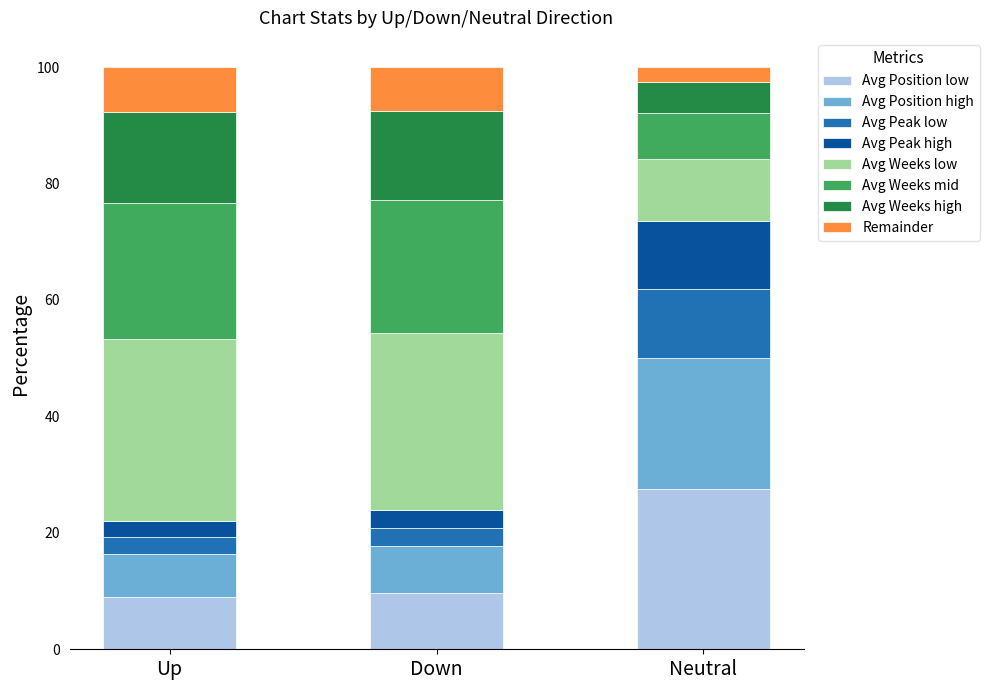

Are the bars grouped side by side (vs. stacked)?

No